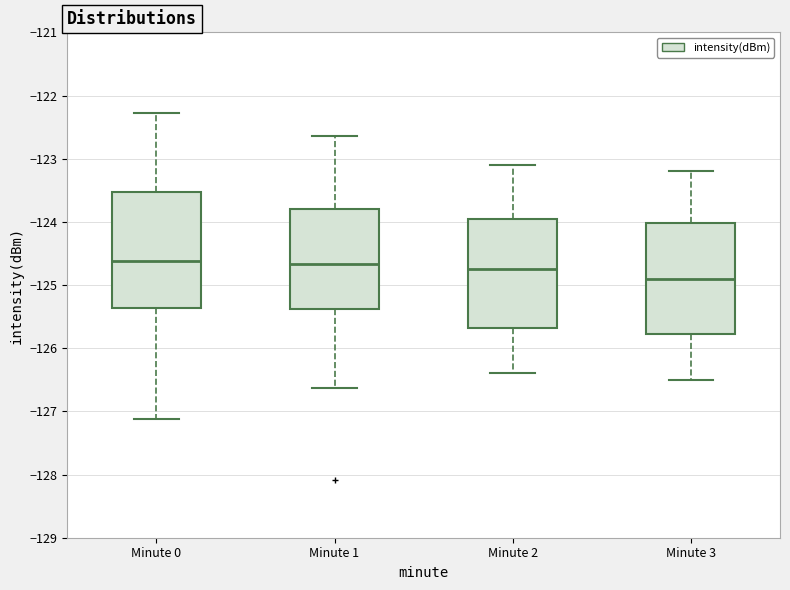

Which box has the lowest median line?

Minute 3